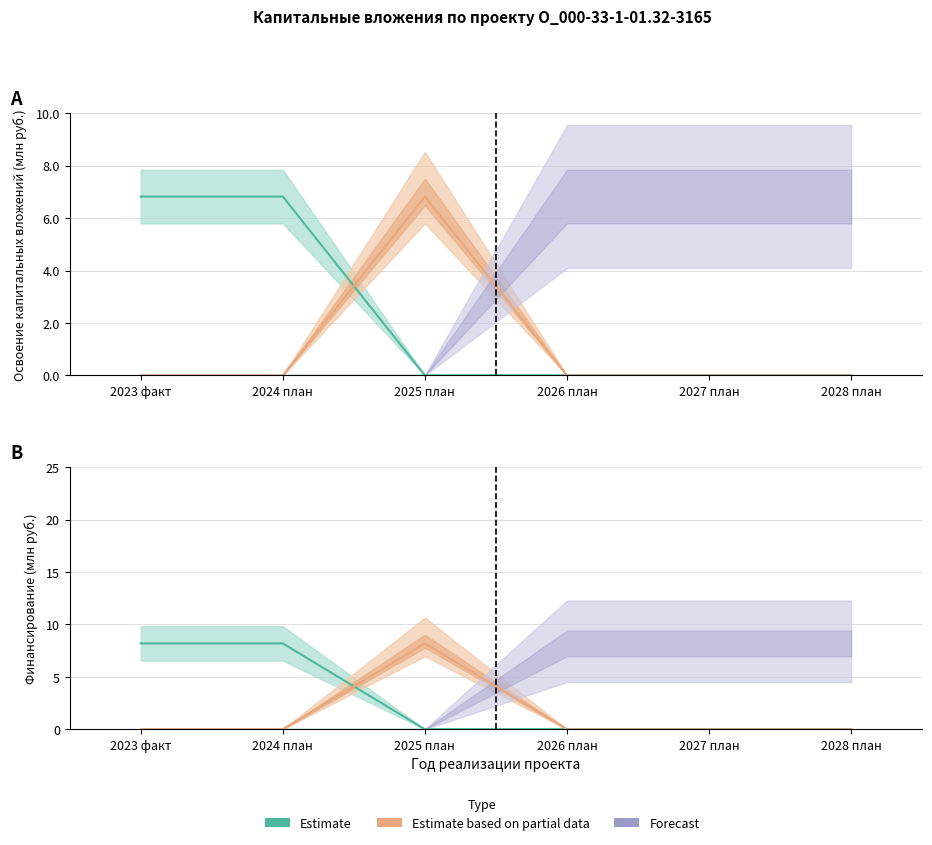

Does the chart have visible grid lines?

Yes